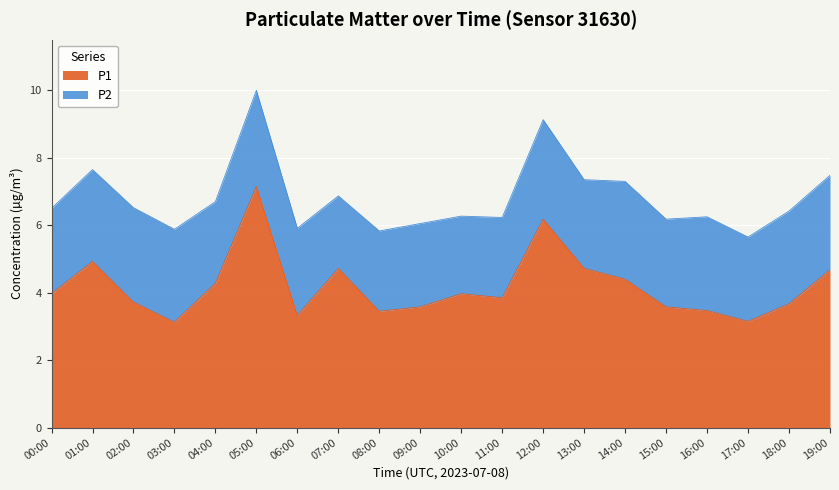

What is the difference between the maximum and minimum values in the P1 series?

4.0